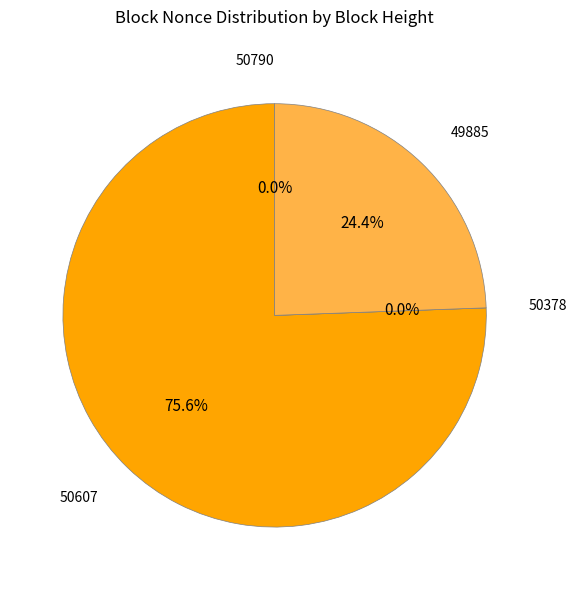

To the nearest percent, what is the average slice percentage?

25%